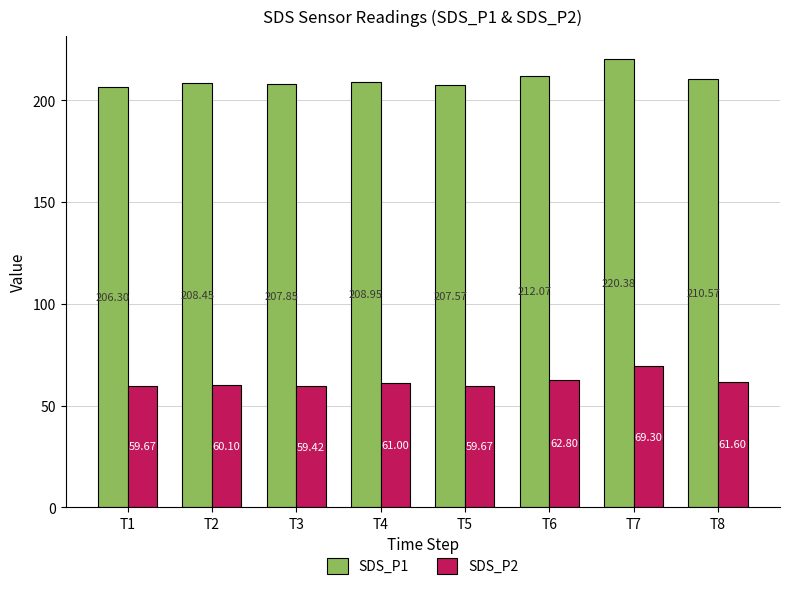

What is the lowest value of the SDS_P2 series?

59.4